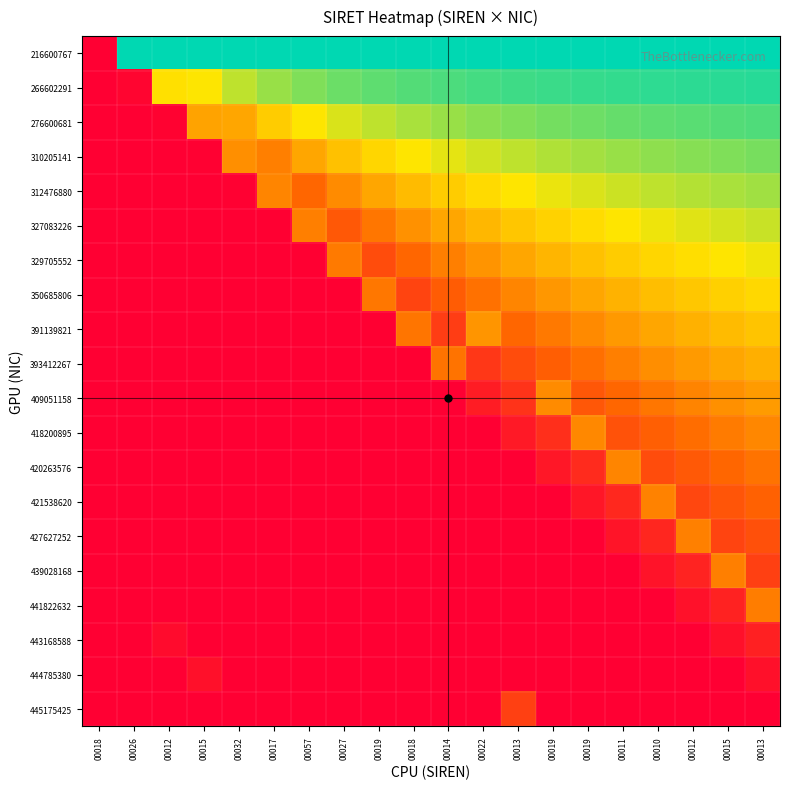

Which series has the widest spread of values?

216600767